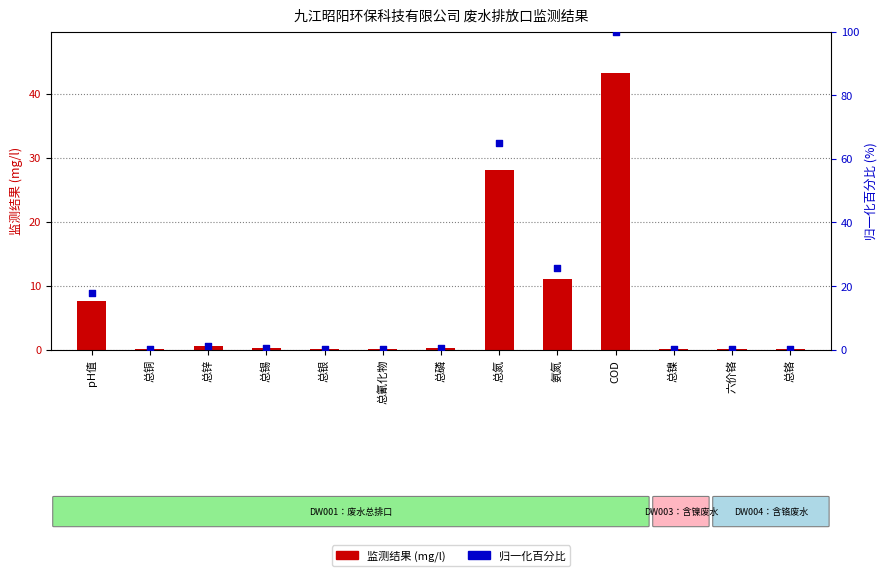

What are all the series names shown in the legend?

监测结果, 归一化百分比